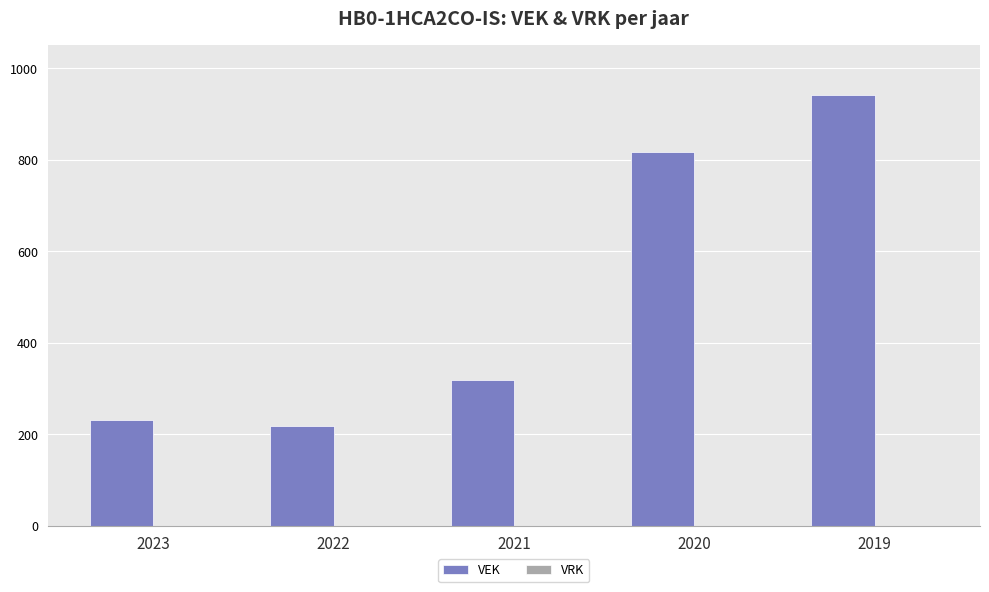

The value at 2019 is 941. True or false?

True